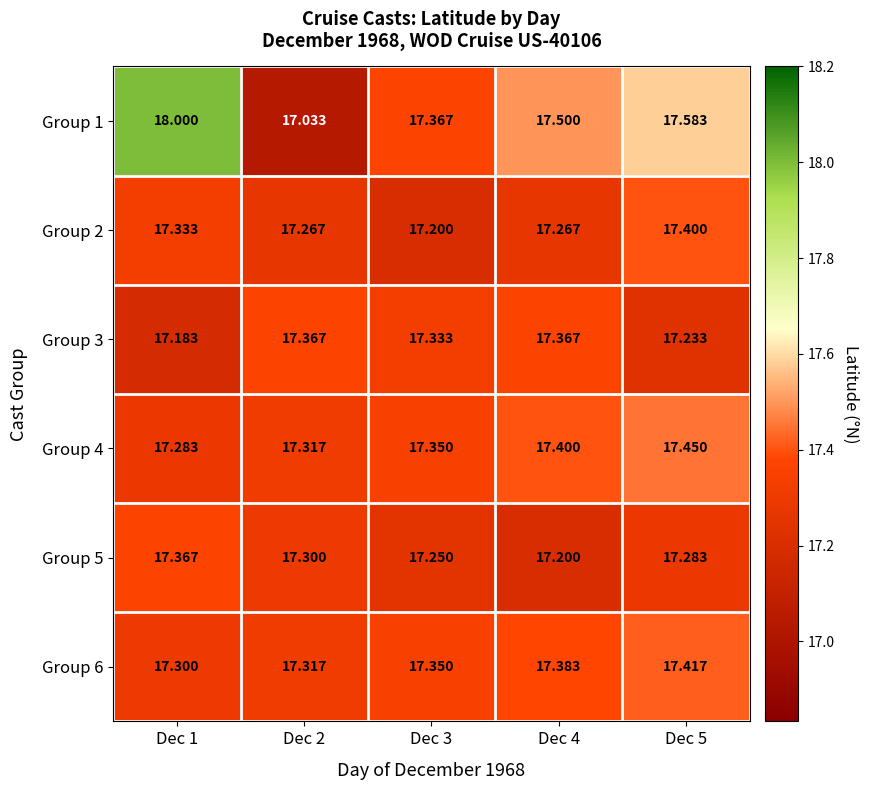

At Dec 1, list the series in order from smallest to largest.

Group 3, Group 4, Group 6, Group 2, Group 5, Group 1